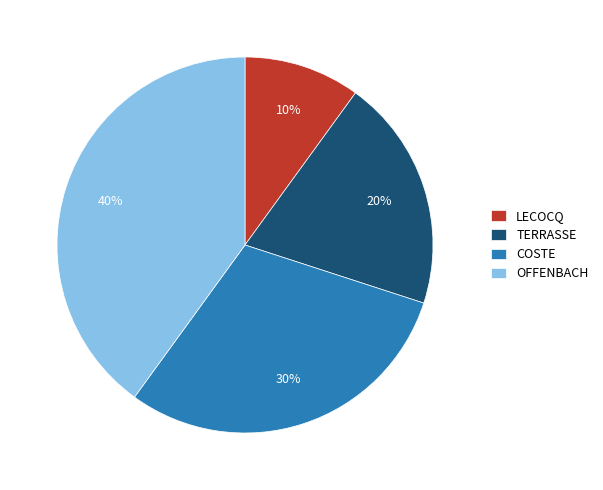

Between COSTE and LECOCQ, which is larger?

COSTE